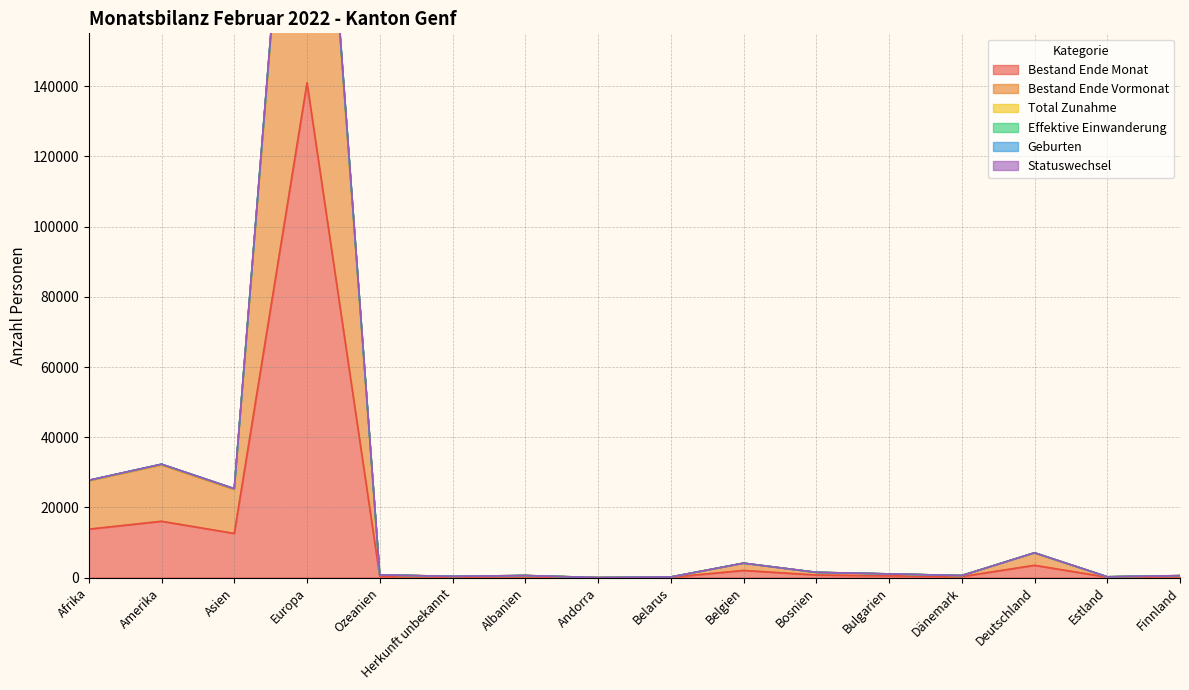

What is the value of the Geburten point at the 1st from the left?

27647